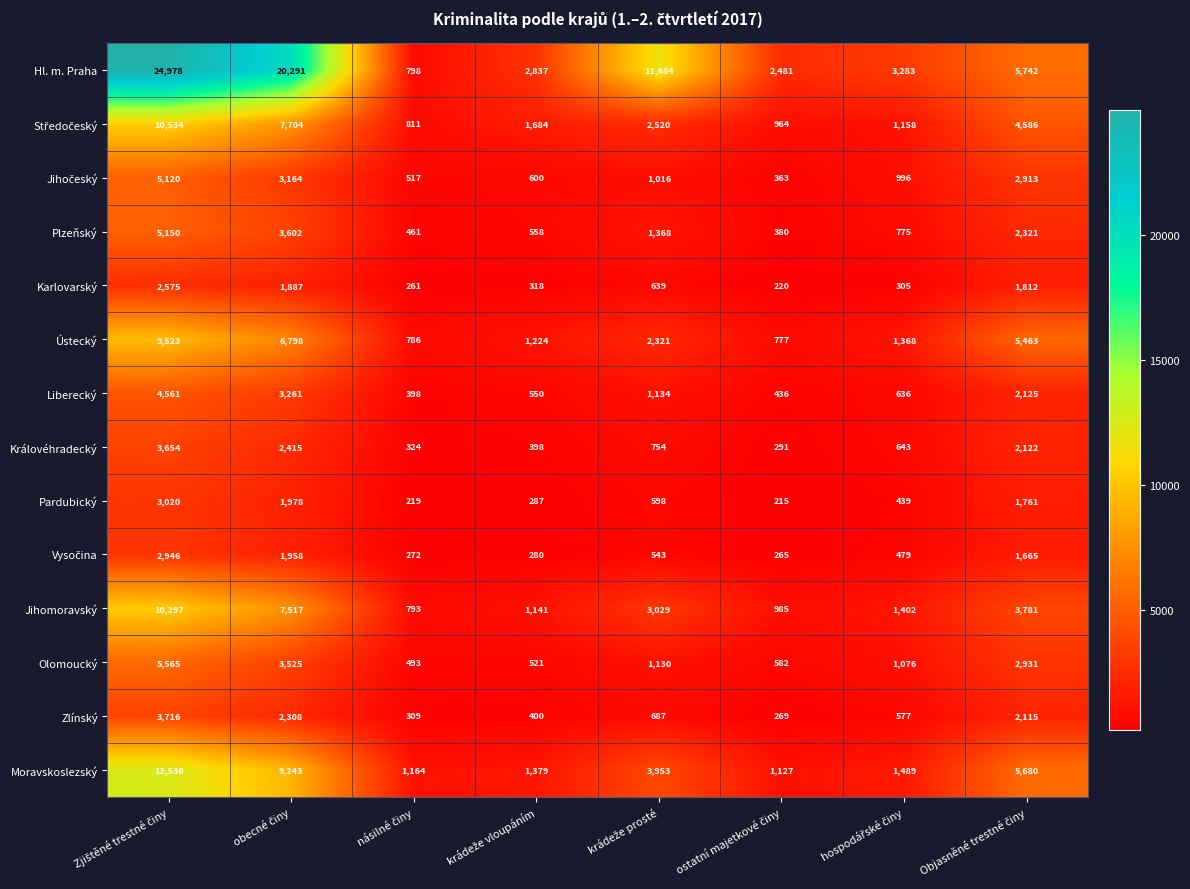

Which series has the largest range (max minus min)?

Hl. m. Praha